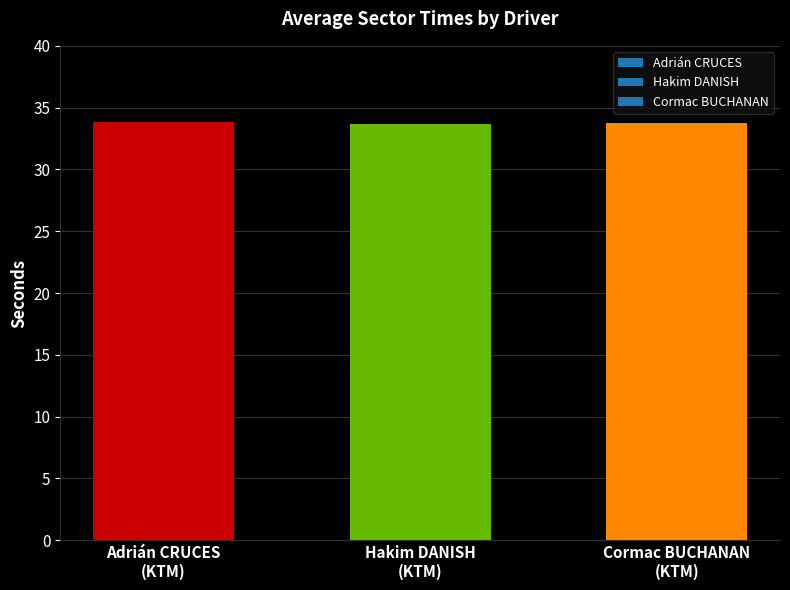

How many data points does each series have?

3